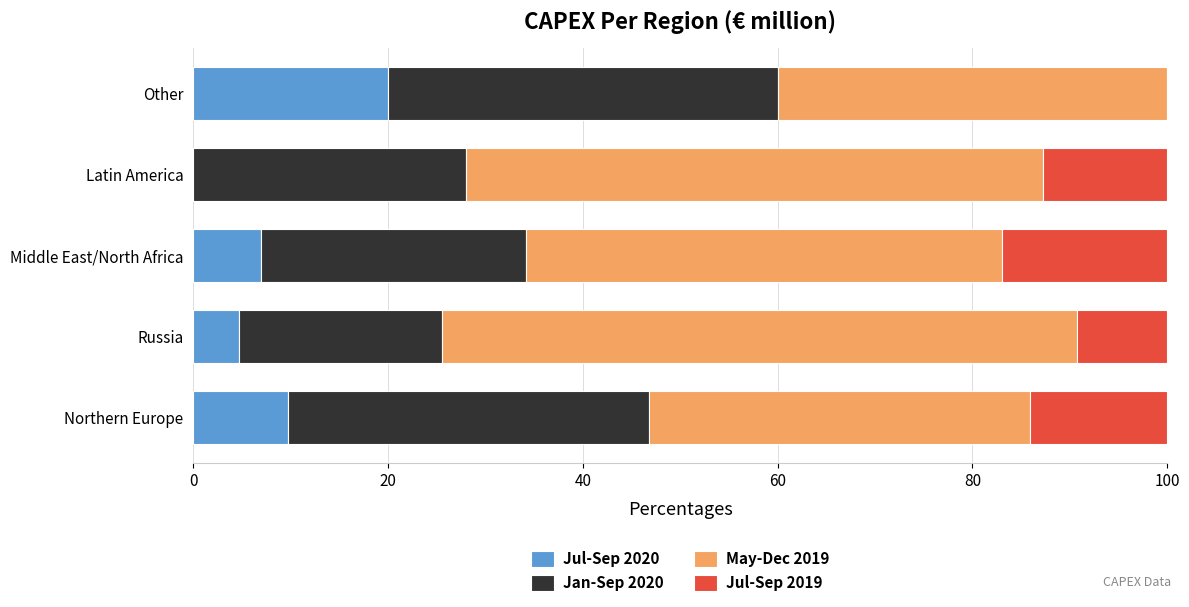

The Jul-Sep 2020 series shows 9.8 at Northern Europe. True or false?

True